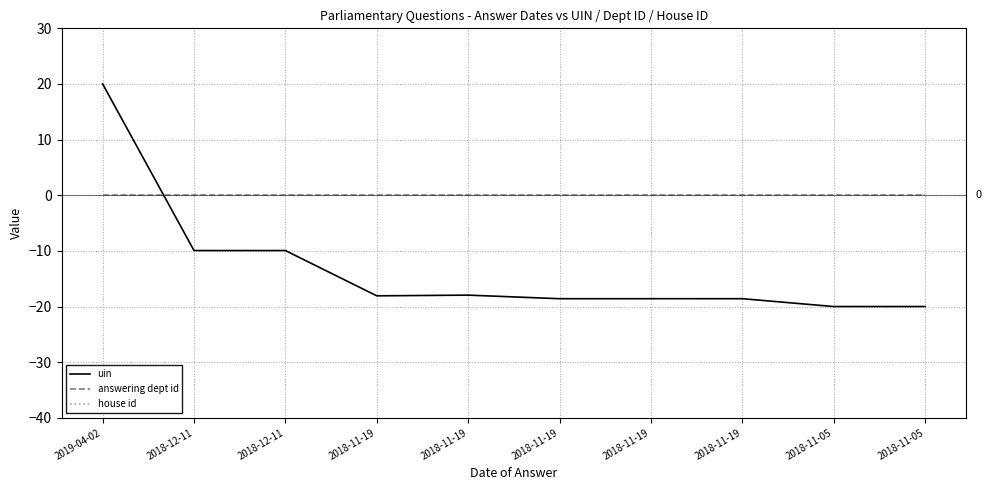

What is the difference between the uin values at 2018-11-05 and 2018-11-19?

1.4